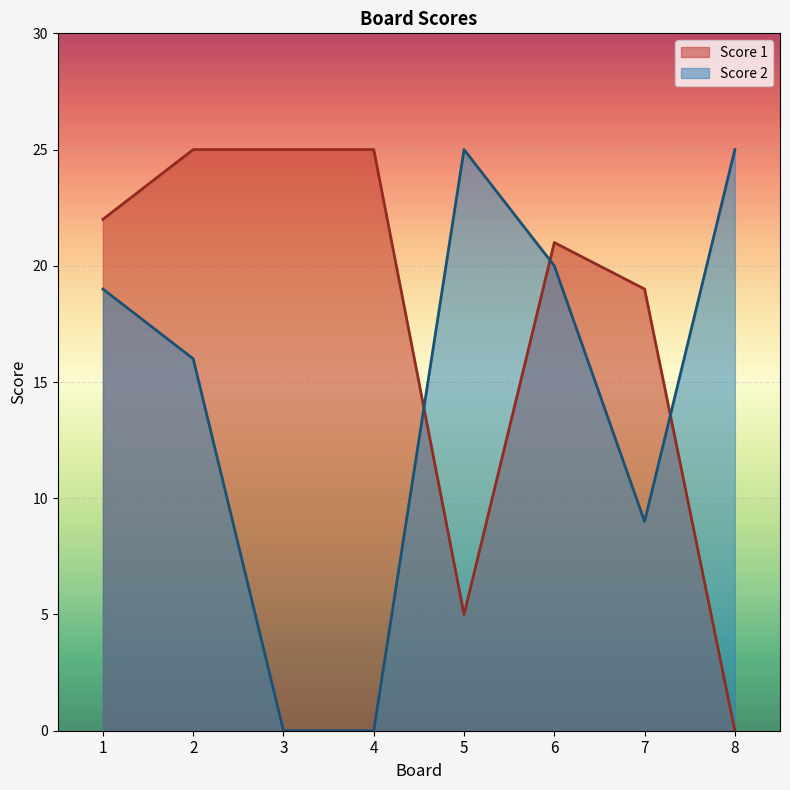

True or false: Score 2 has more than 0 interior local peaks.

True